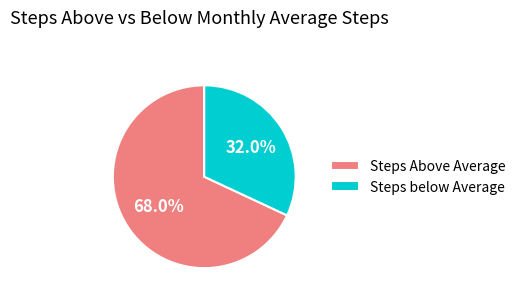

Rank the categories by value from highest to lowest.

Steps Above Average, Steps below Average